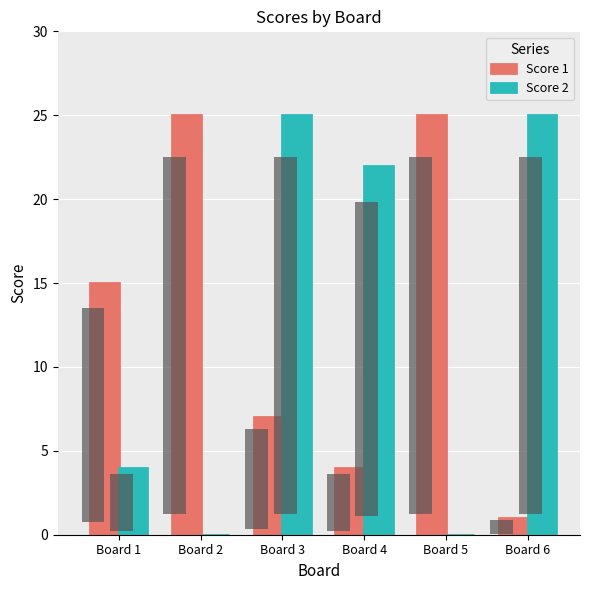

List the series in order of their overall mean, highest first.

Score 1, Score 2